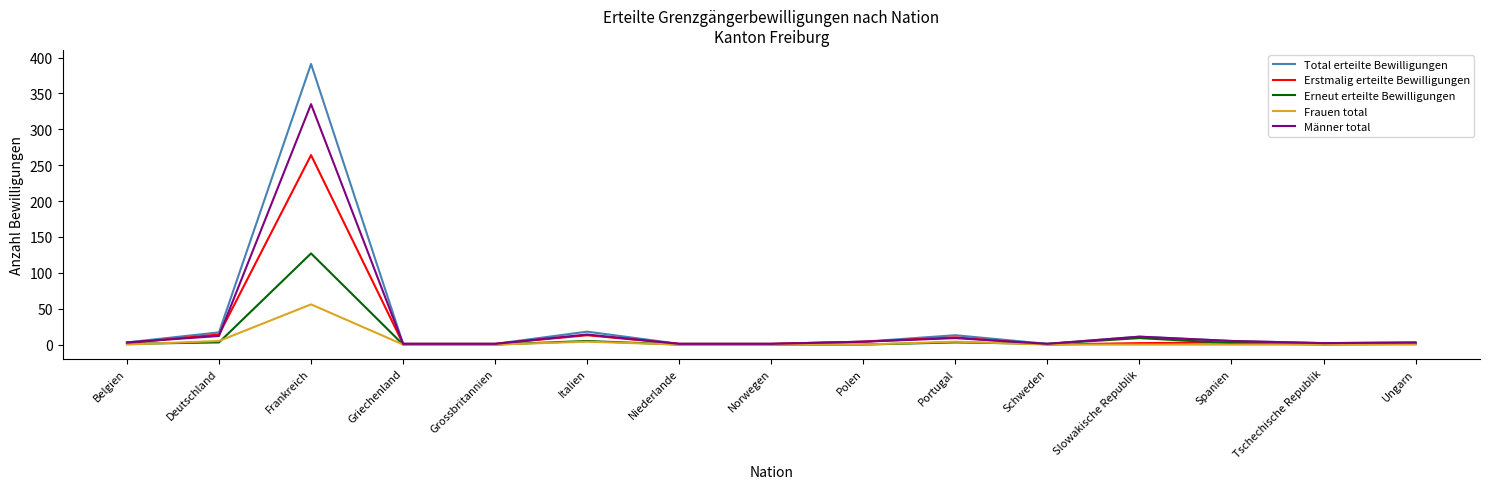

What is the greatest value displayed?

391